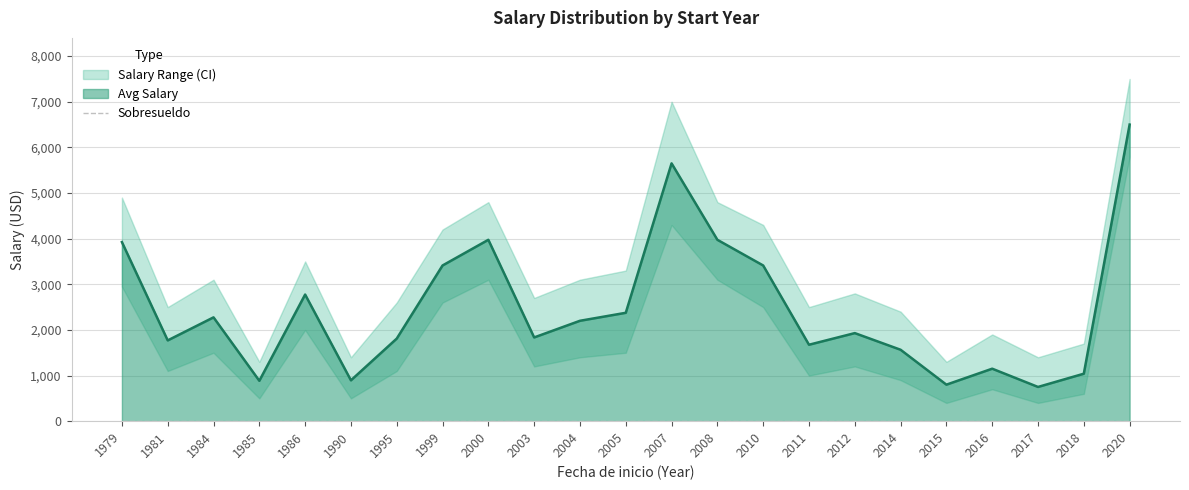

Reading left to right, extract all data points from this chart.

Avg Salary: 3925	1770	2275	885	2775	895	1810	3412	3975	1835	2200	2375	5650	3975	3412	1675	1930	1565	800	1150	750	1040	6500
Avg Salary Upper: 4900	2500	3100	1300	3500	1400	2600	4200	4800	2700	3100	3300	7000	4800	4300	2500	2800	2400	1300	1900	1400	1700	7500
Avg Salary Lower: 2950	1100	1500	500	2000	500	1100	2600	3100	1200	1400	1500	4300	3100	2500	1000	1200	900	400	700	400	600	5800
Sobresueldo: 0	0	0	0	0	0	0	0	0	0	0	0	0	0	0	0	0	0	0	0	0	0	0